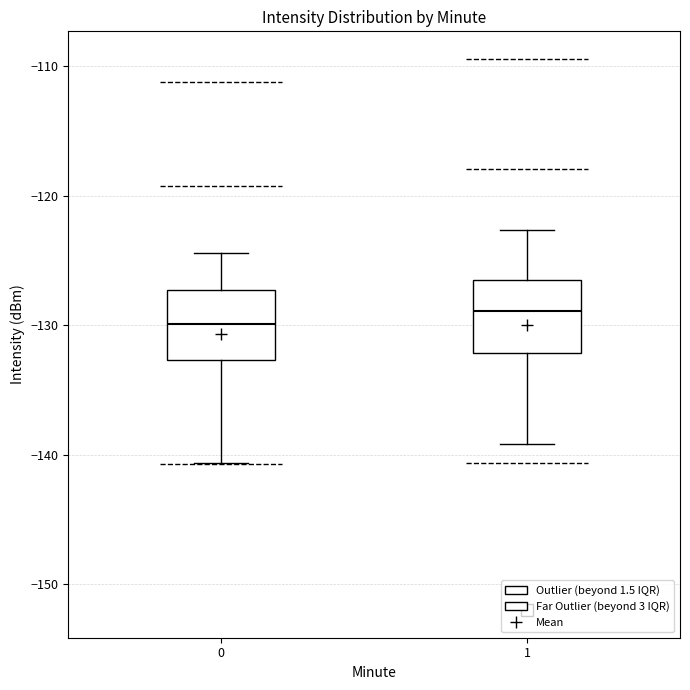

Reading left to right, read every box against the y-axis: the position of its median line, the range the box covers, and the ends of its whiskers. The values are not printed on the chart, so give them approximately, as read against the axis.

0: median -130, box -133 to -127, whiskers -141 to -124
1: median -129, box -132 to -126, whiskers -139 to -123